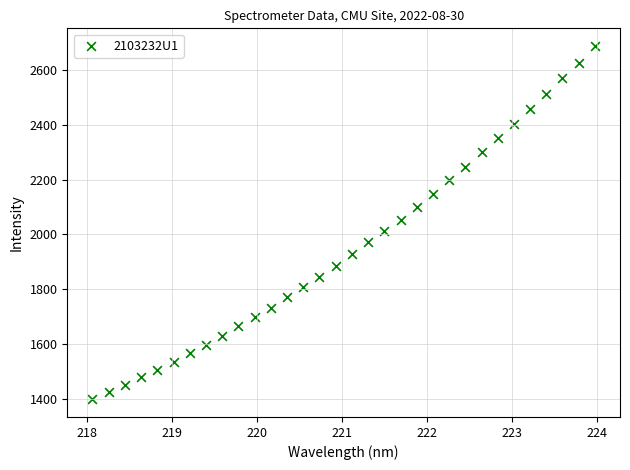

What is the range of X values (max minus min)?

5.9